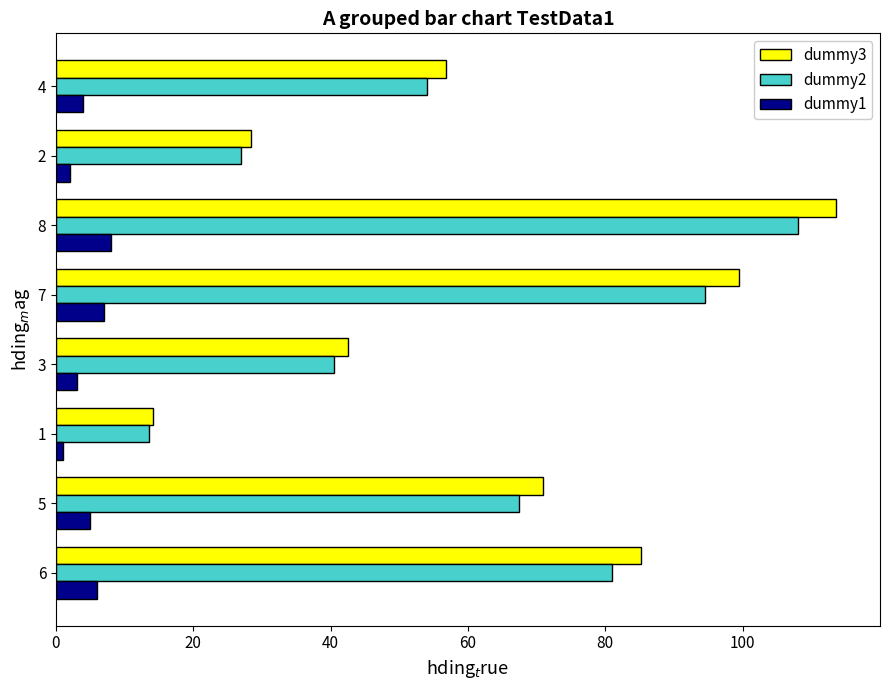

At how many categories does at least one series exceed 103?

1